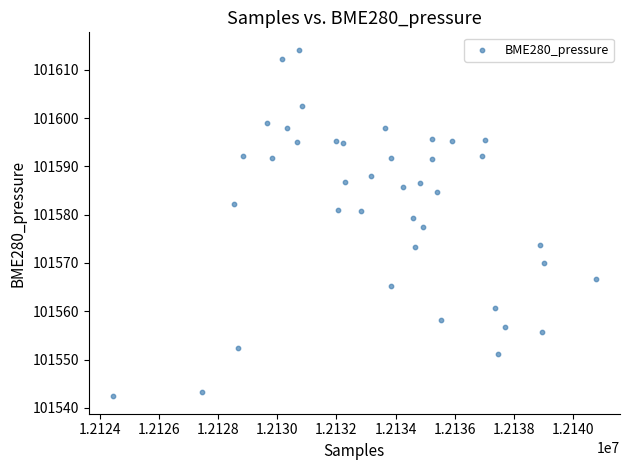

What is the range of X values (max minus min)?

16336.0